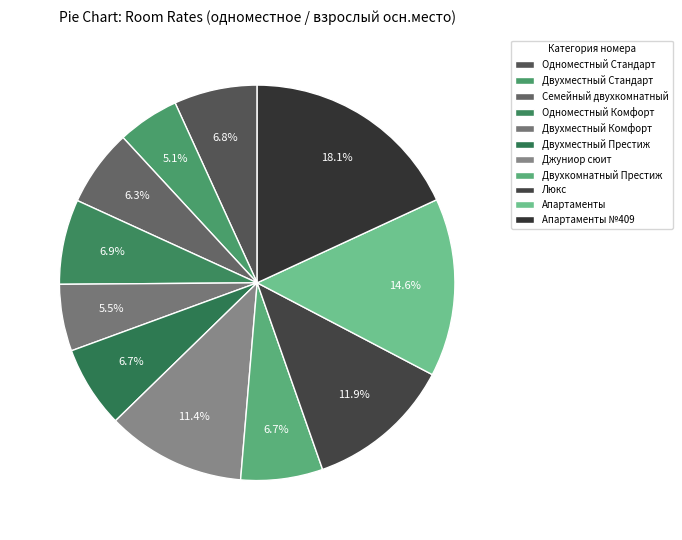

What percentage is the Джуниор сюит slice, to the nearest percent?

11%